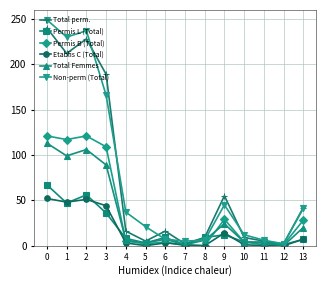

How many lines are shown in the chart?

6